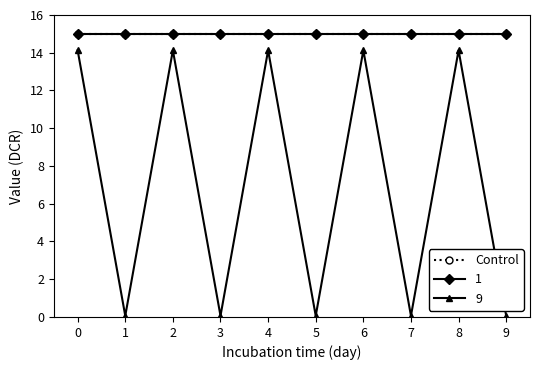

What is the highest value of the Control series?

15.0